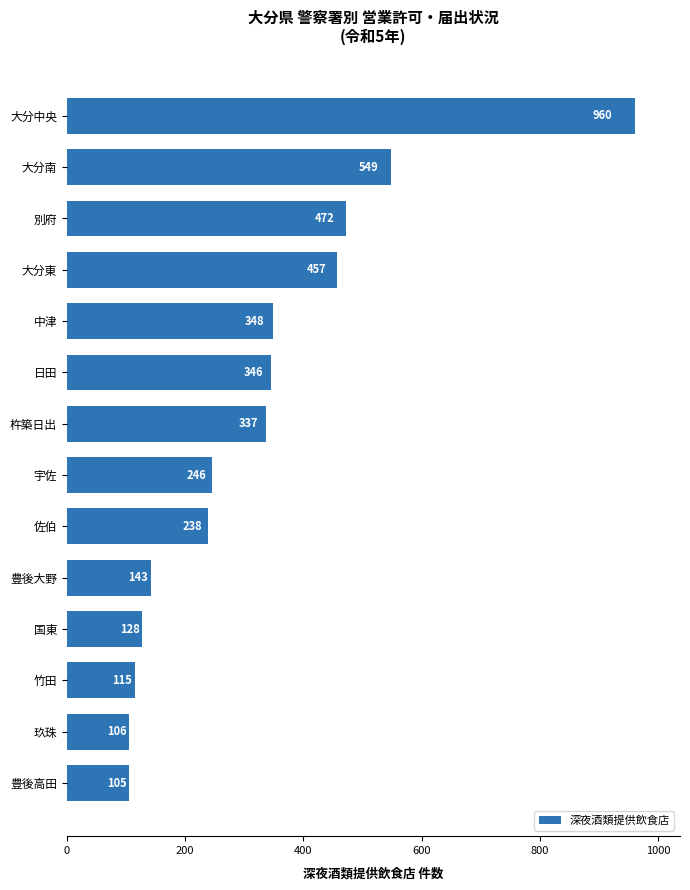

Reading top to bottom, list all the values displayed in this chart.

960	549	472	457	348	346	337	246	238	143	128	115	106	105